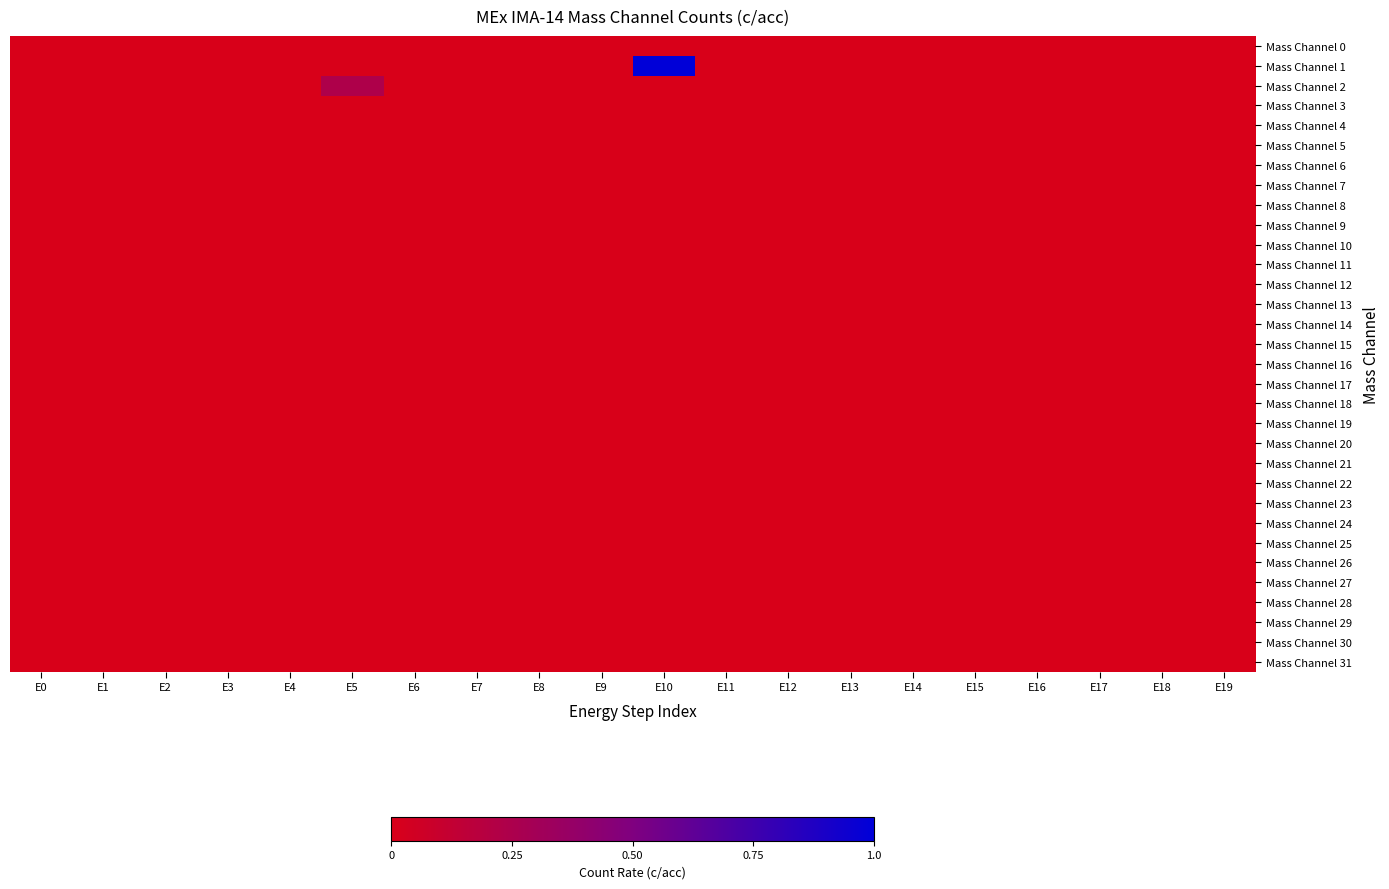

How many data points does each series have?

20